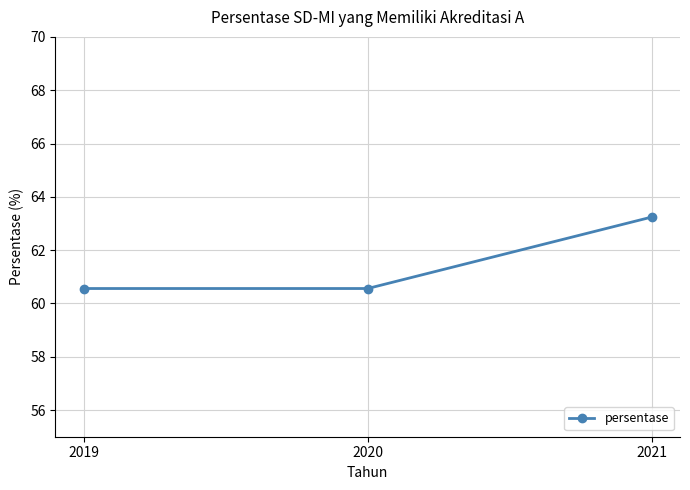

What is the average value?

61.5